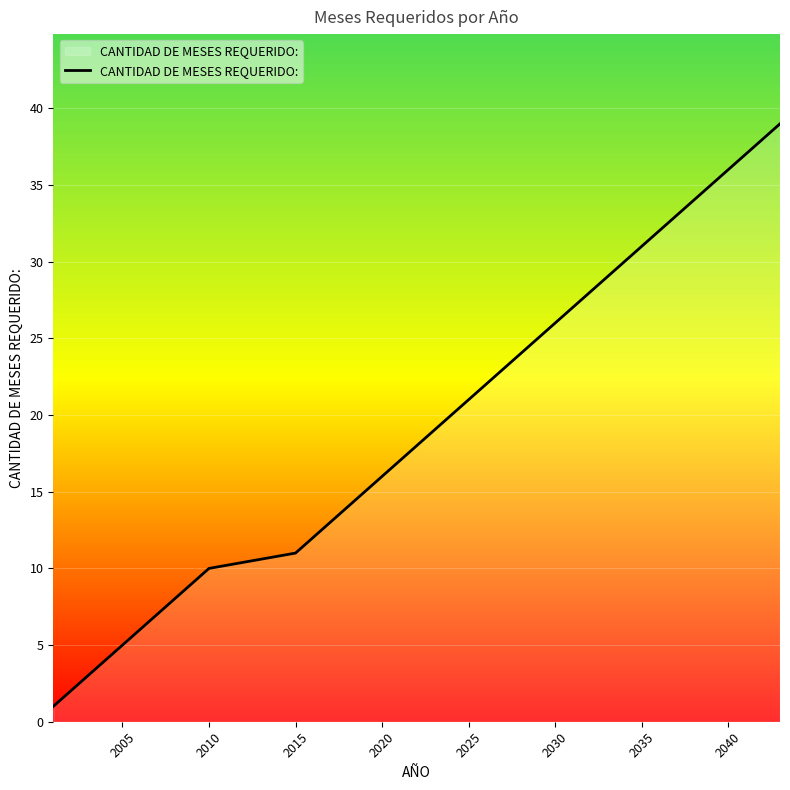

What is the difference between the maximum and minimum values?

38